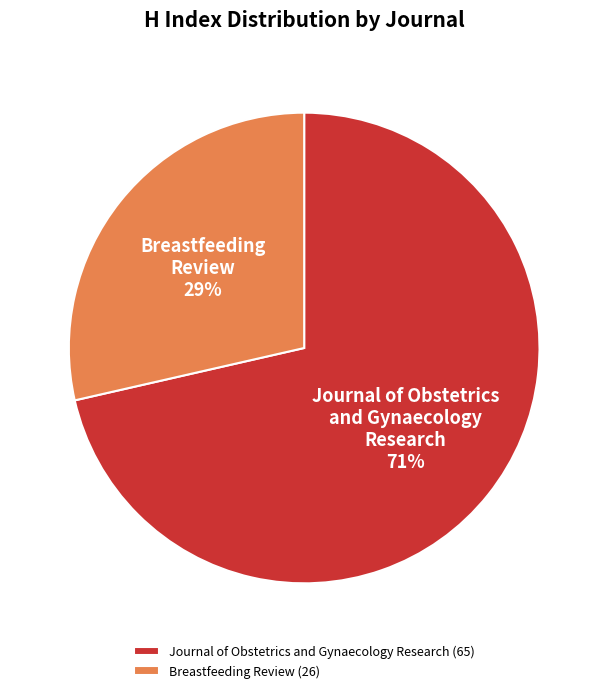

Is the sum of Journal of Obstetrics and Gynaecology Research and Breastfeeding Review greater than half?

Yes